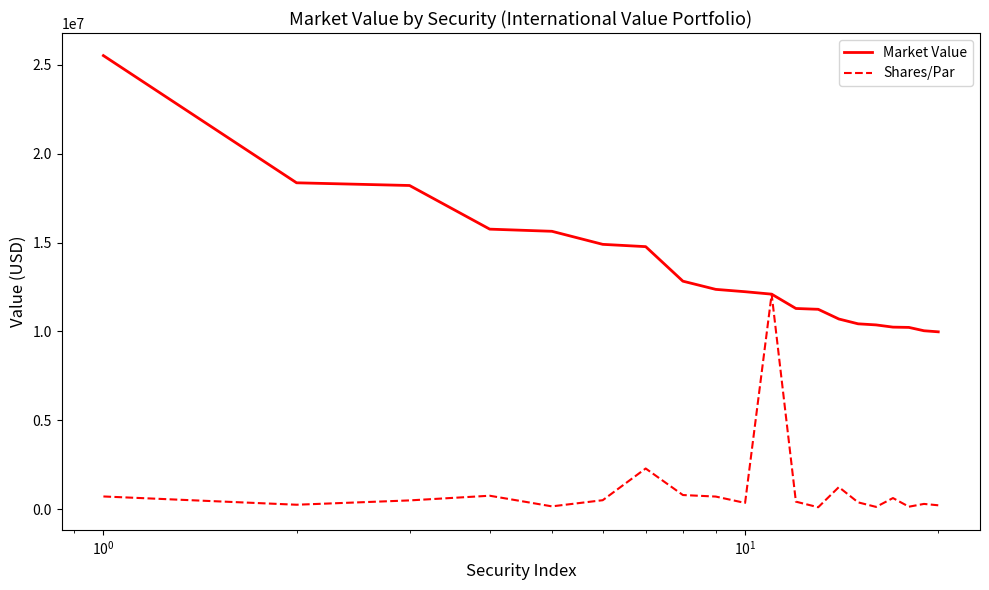

List the series in order of their peak value, highest first.

Market Value, Shares/Par